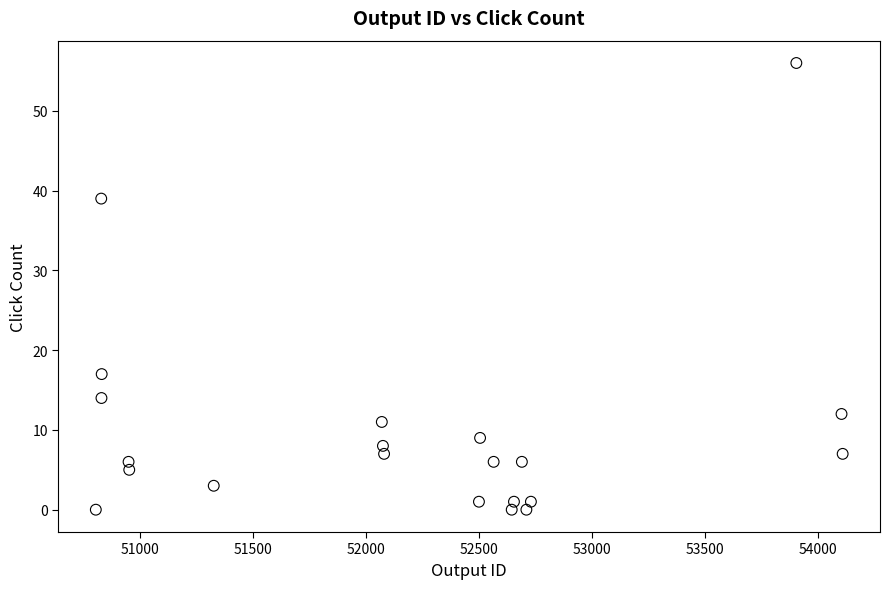

What is the range of X values (max minus min)?

3306